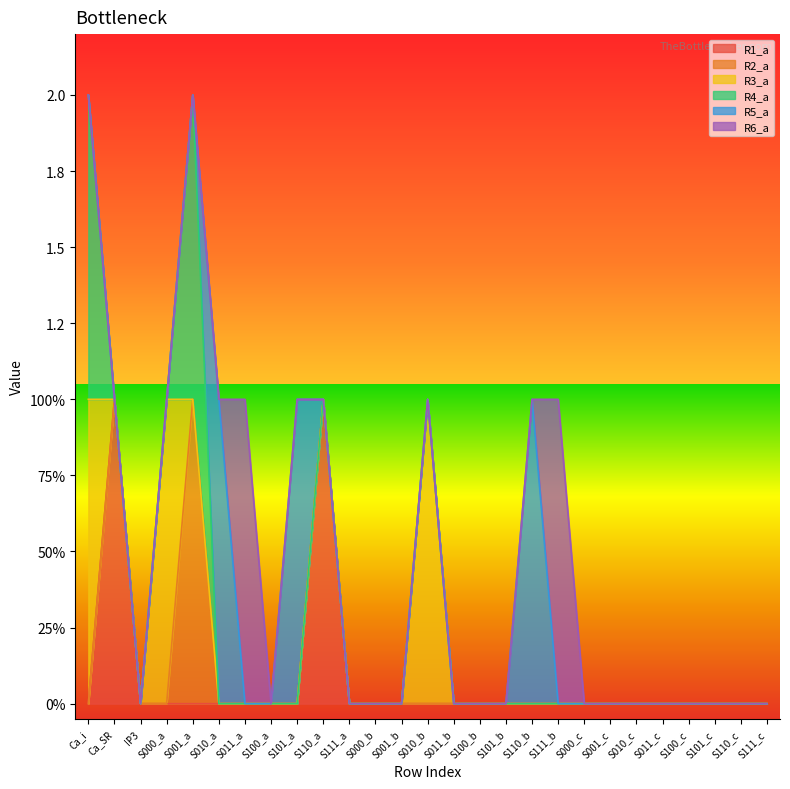

What is the label of the 19th point from the left?

S111_b